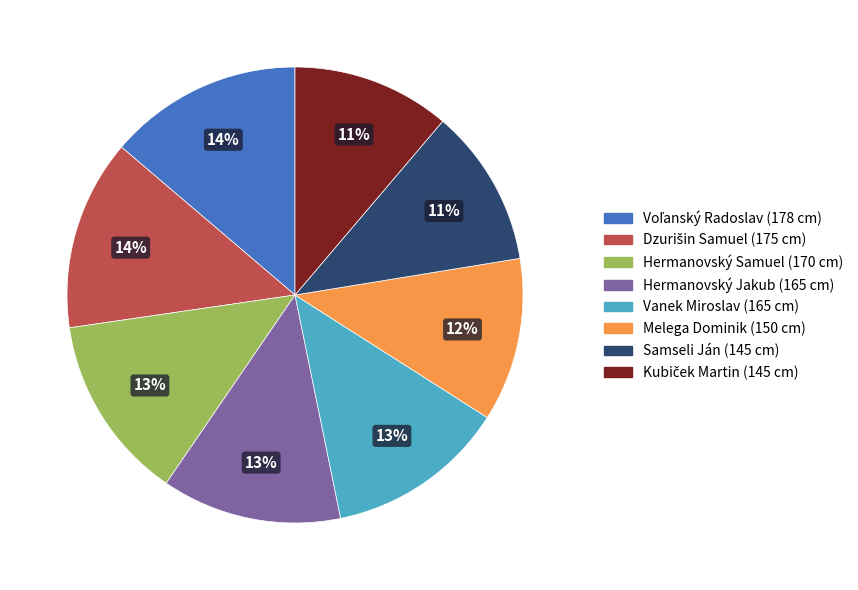

Does Melega Dominik account for over 50% of the chart?

No